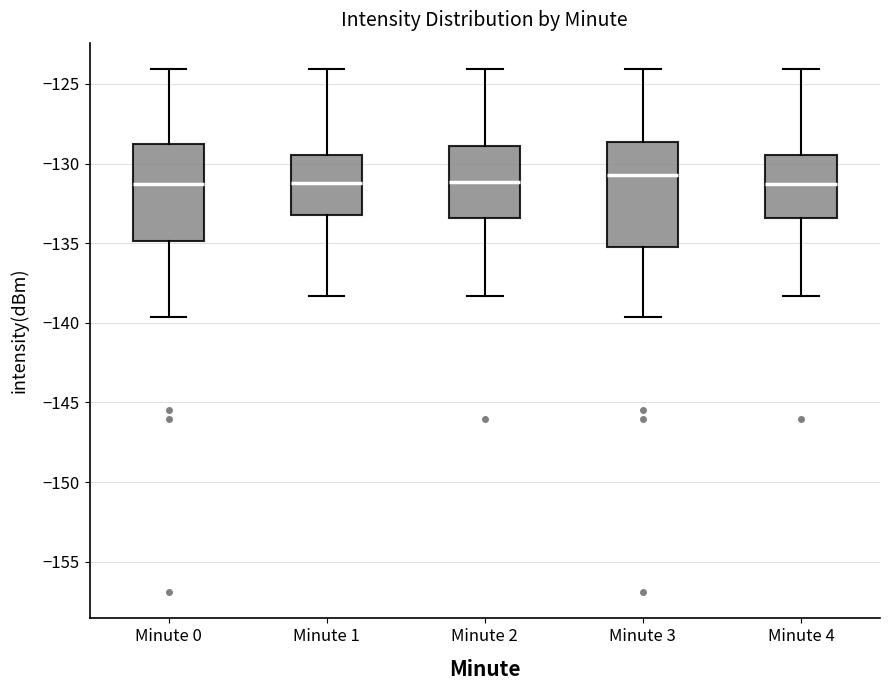

Reading left to right, read every box against the y-axis: the position of its median line, the range the box covers, and the ends of its whiskers. The values are not printed on the chart, so give them approximately, as read against the axis.

Minute 0: median -131.5, box -135.0 to -129.0, whiskers -139.5 to -124.0
Minute 1: median -131.0, box -133.0 to -129.5, whiskers -138.5 to -124.0
Minute 2: median -131.0, box -133.5 to -129.0, whiskers -138.5 to -124.0
Minute 3: median -130.5, box -135.5 to -128.5, whiskers -139.5 to -124.0
Minute 4: median -131.5, box -133.5 to -129.5, whiskers -138.5 to -124.0